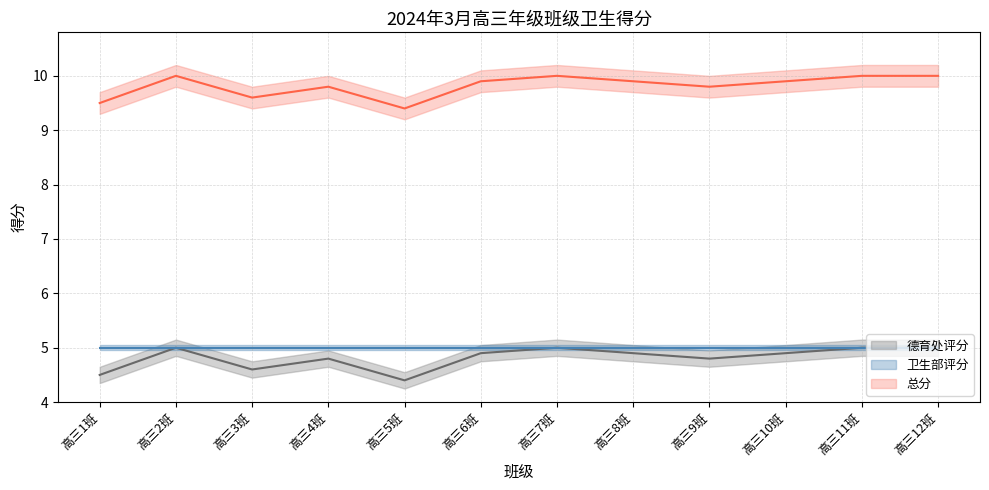

What is the total value across all series at 高三10班?

19.8